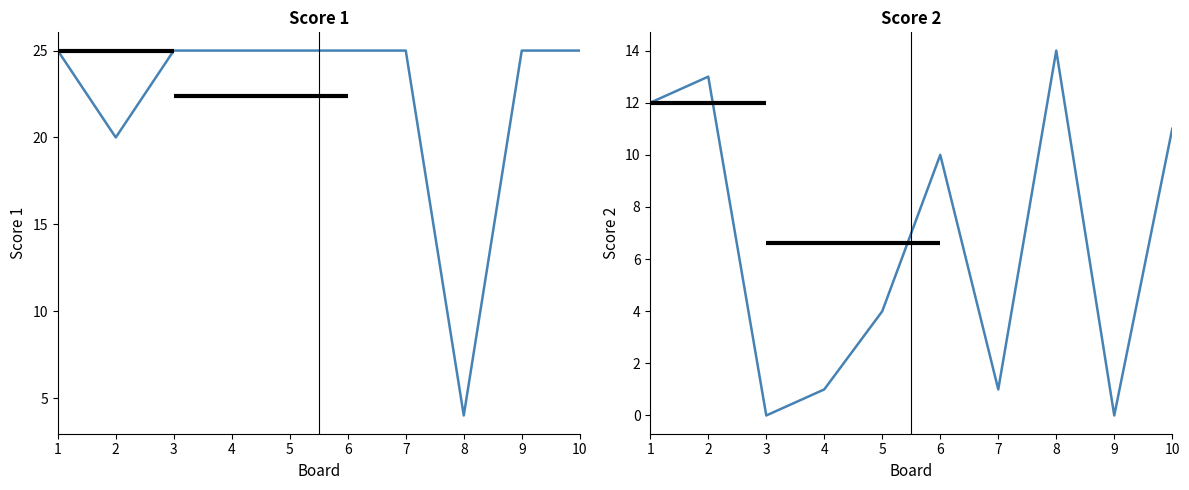

What is the total value across all series at 6?

35